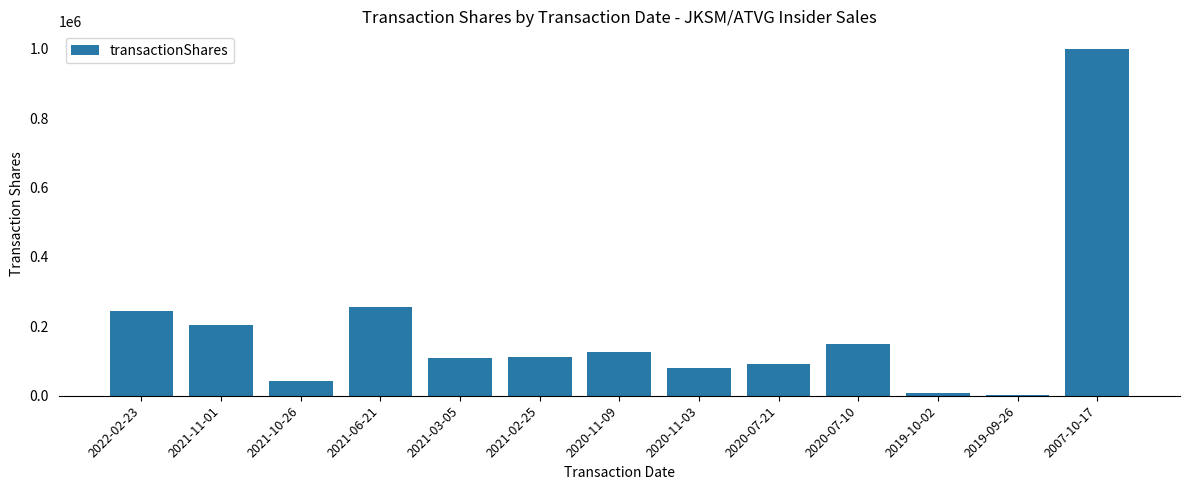

How many categories are shown in the chart?

13